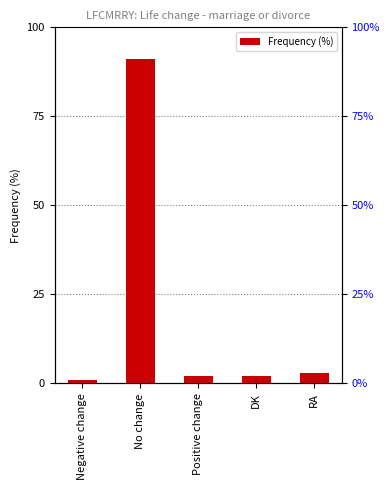

What is the label of the 5th bar from the right?

Negative change